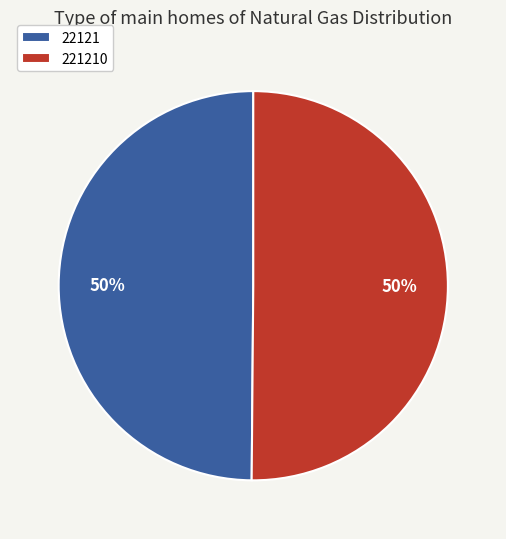

Approximately how many times larger is the value at 22121 compared to 221210?

1.0